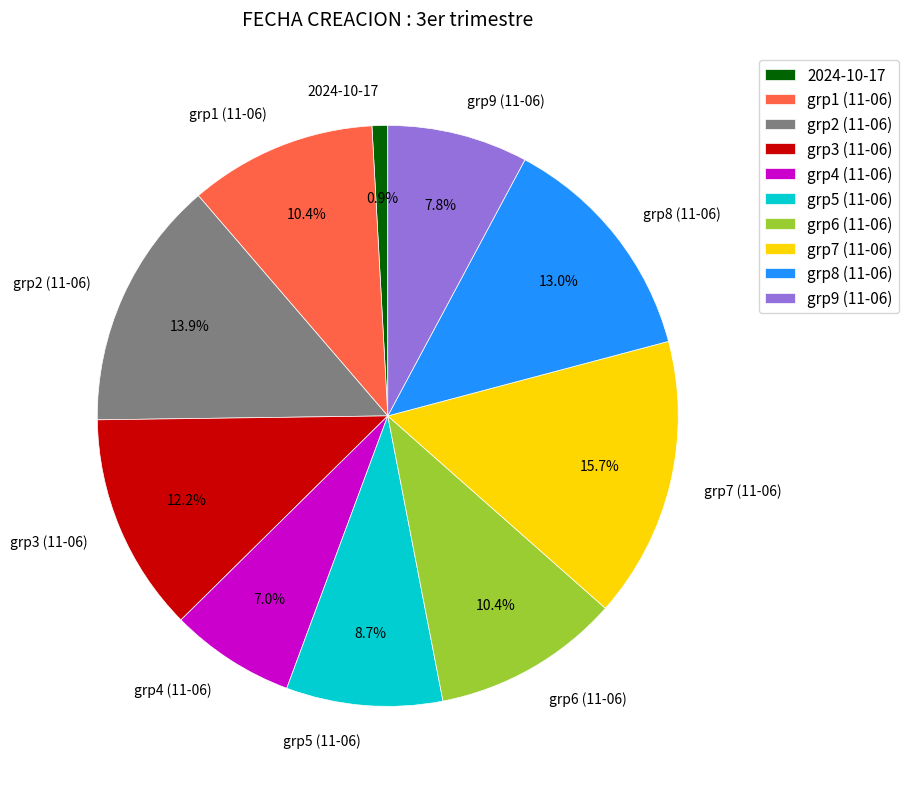

Between grp2 (11-06) and grp8 (11-06), which is larger?

grp2 (11-06)